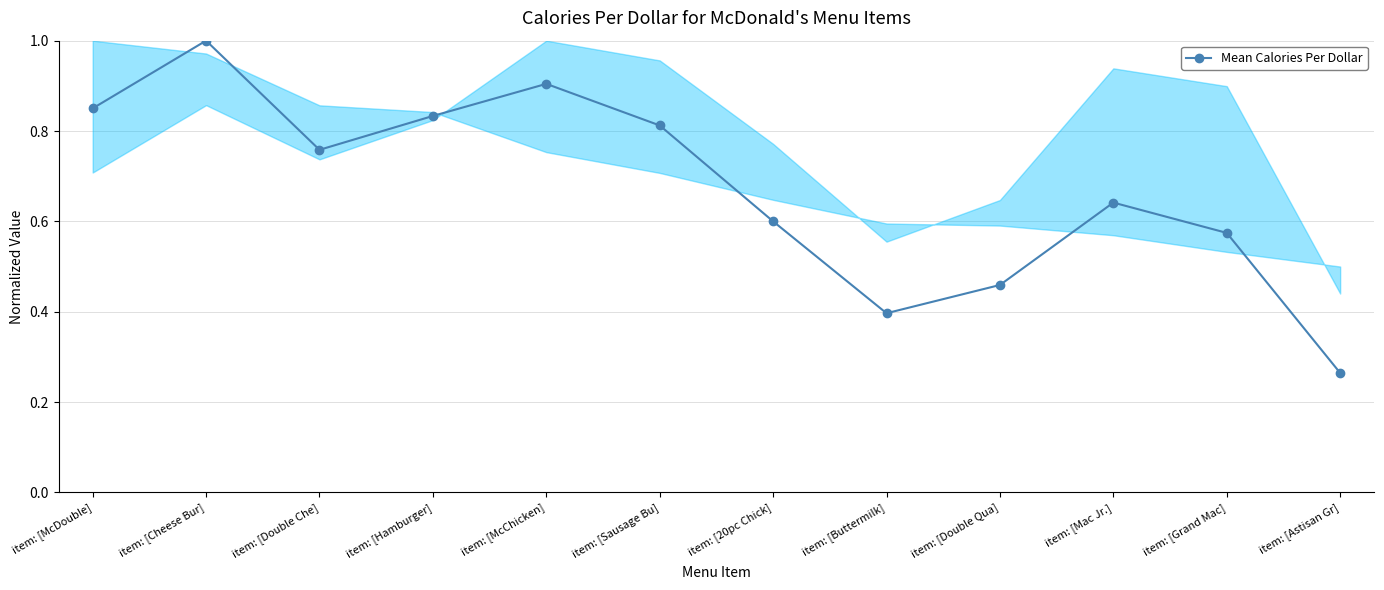

List the labels in order of value, smallest first.

item: [Astisan Gr], item: [Buttermilk], item: [Double Qua], item: [Grand Mac], item: [20pc Chick], item: [Mac Jr.], item: [Double Che], item: [Sausage Bu], item: [Hamburger], item: [McDouble], item: [McChicken], item: [Cheese Bur]